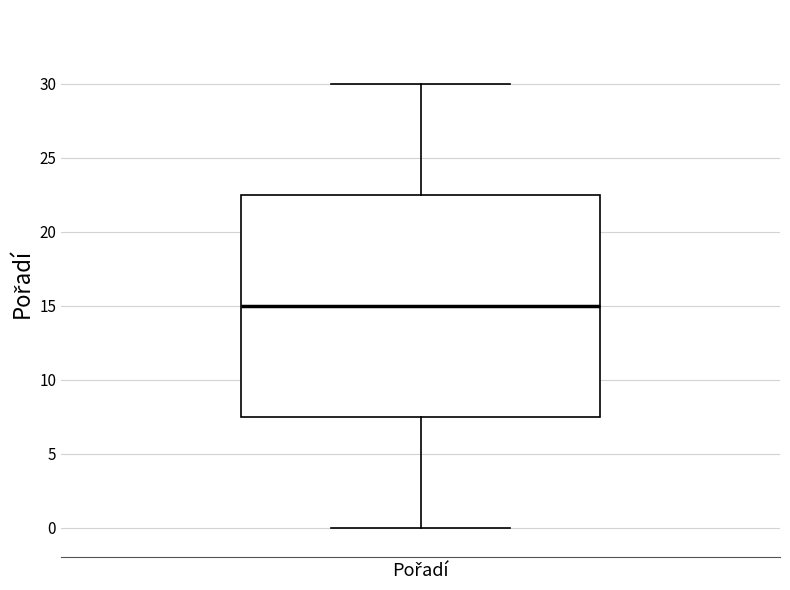

Where is the lower edge of the box for Pořadí on the y-axis? The values are not printed on the chart, so give them approximately, as read against the axis.

7.5